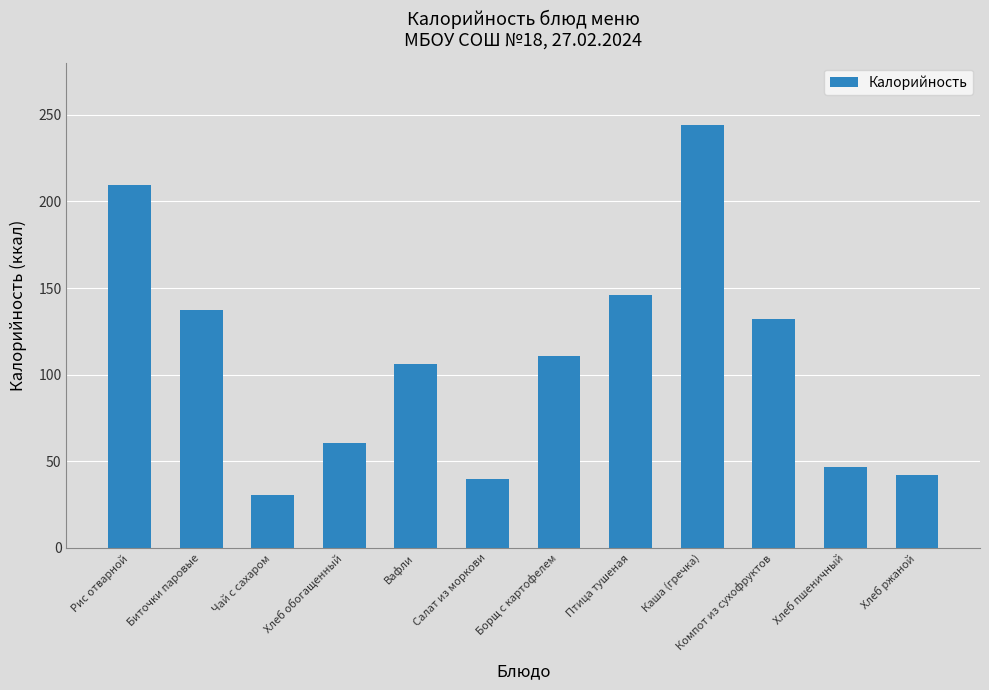

What is the difference between the second highest and minimum values?

179.4